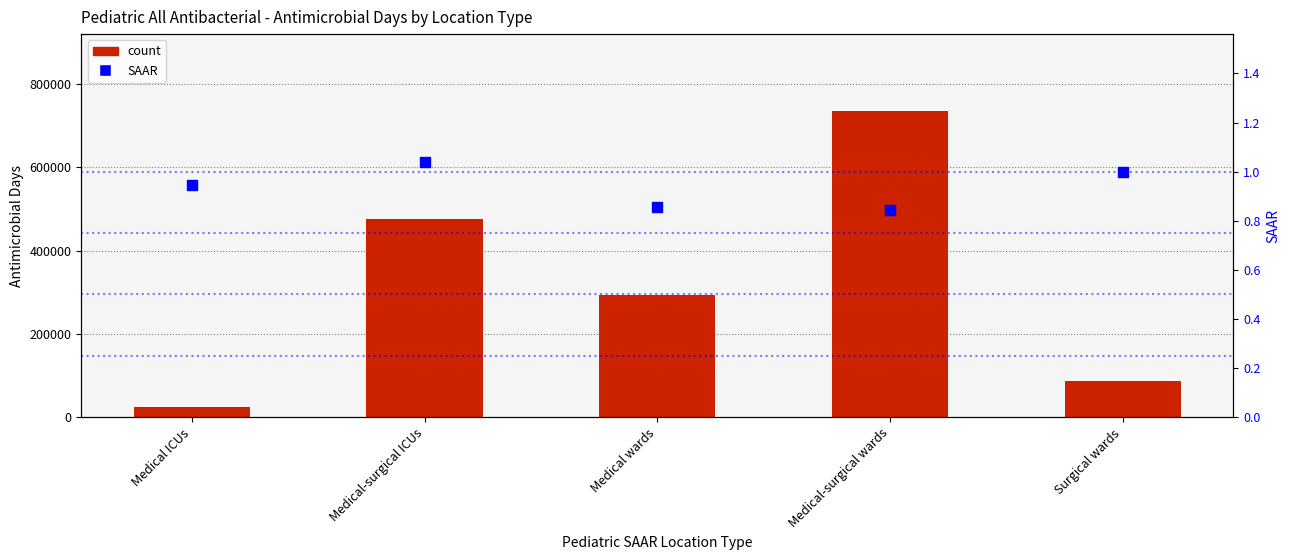

At how many categories does at least one series exceed 253652?

3